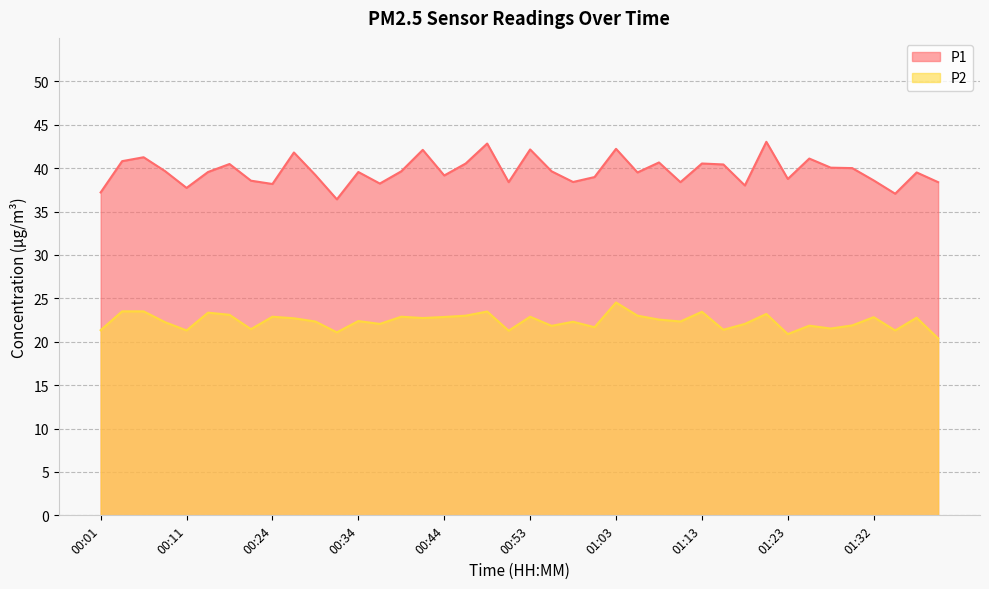

Does the chart display data point markers on the line(s)?

No